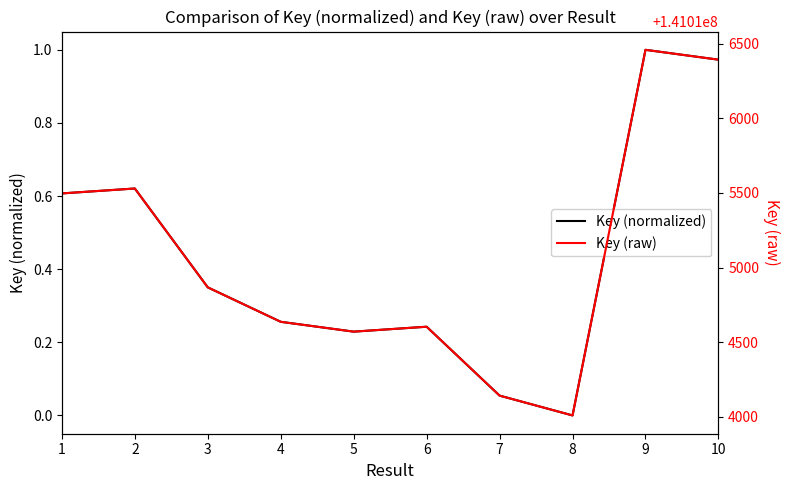

What is the sum of the Key (normalized) values at 3 and 6?

0.6